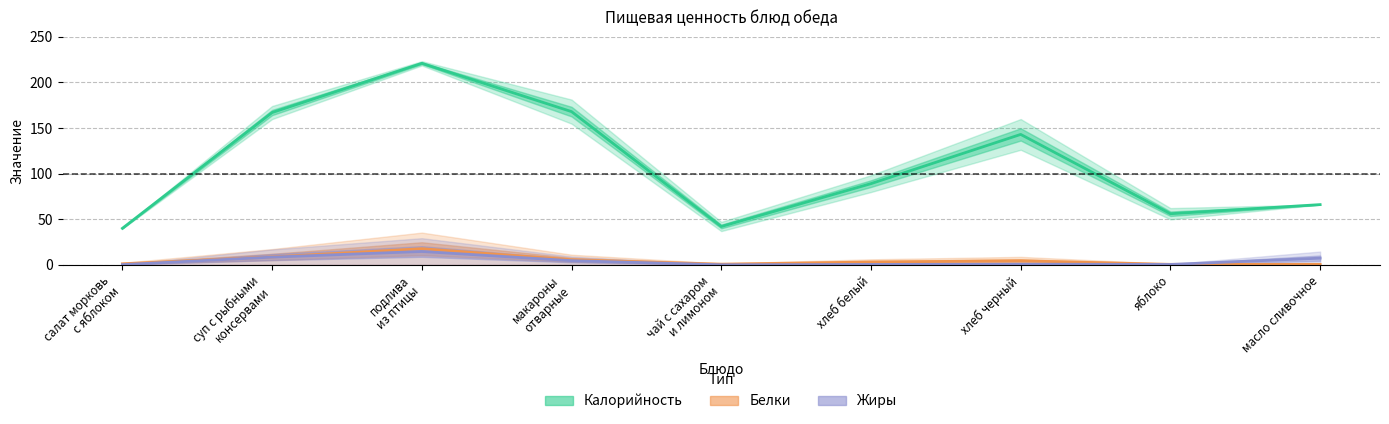

True or false: Жиры has more than 2 points higher than both neighbors.

False